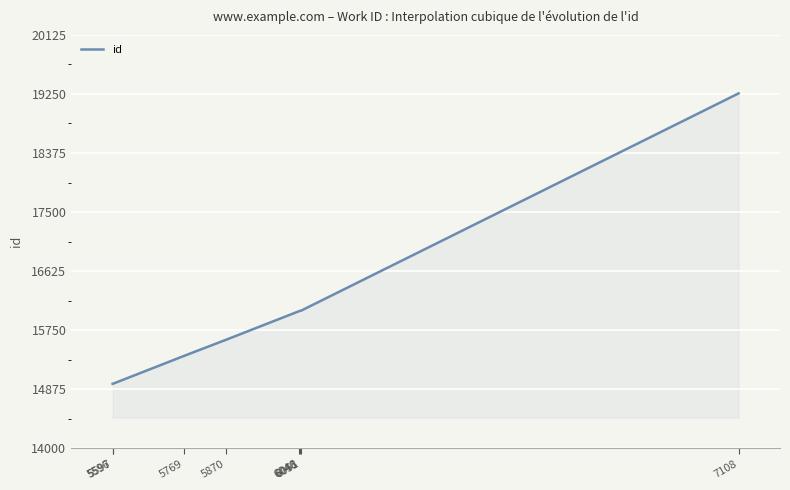

What is the greatest value displayed?

19258